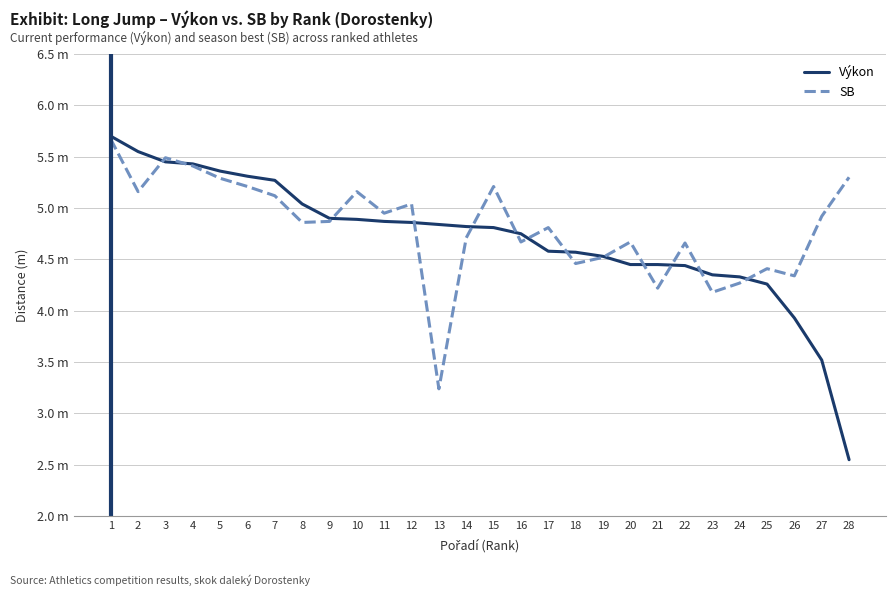

Between 2 and 27, which series saw the biggest shift?

Výkon